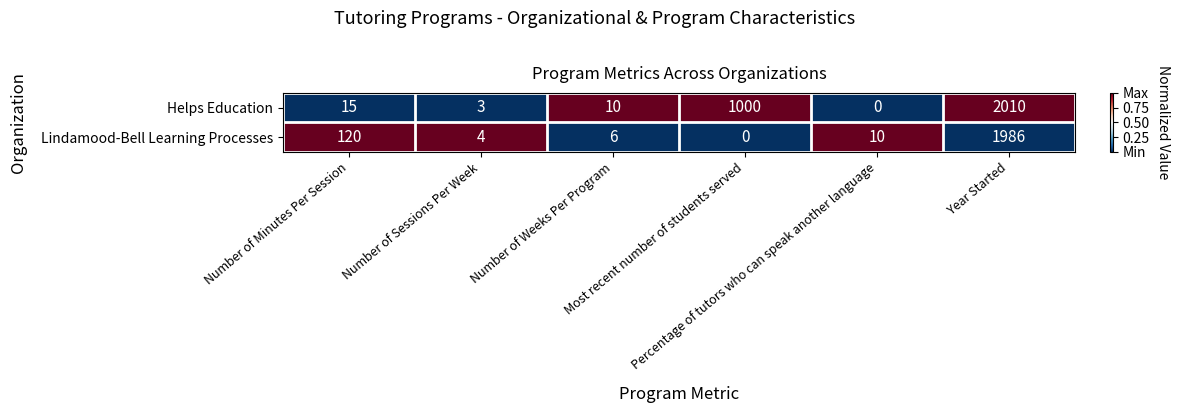

What is the greatest value displayed?

2010